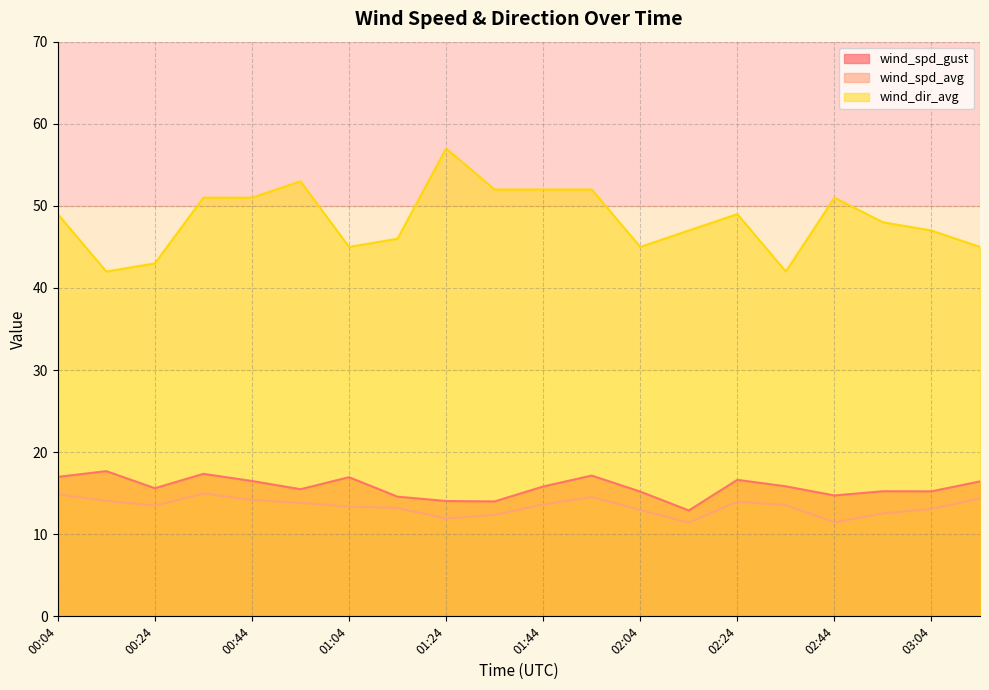

What value does the wind_spd_gust series have at 02:14?

12.9